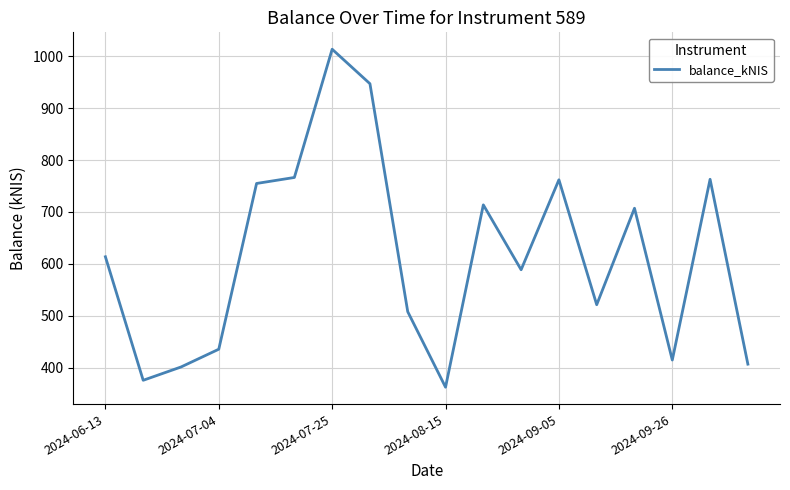

What is the difference between the maximum and minimum values?

651.3